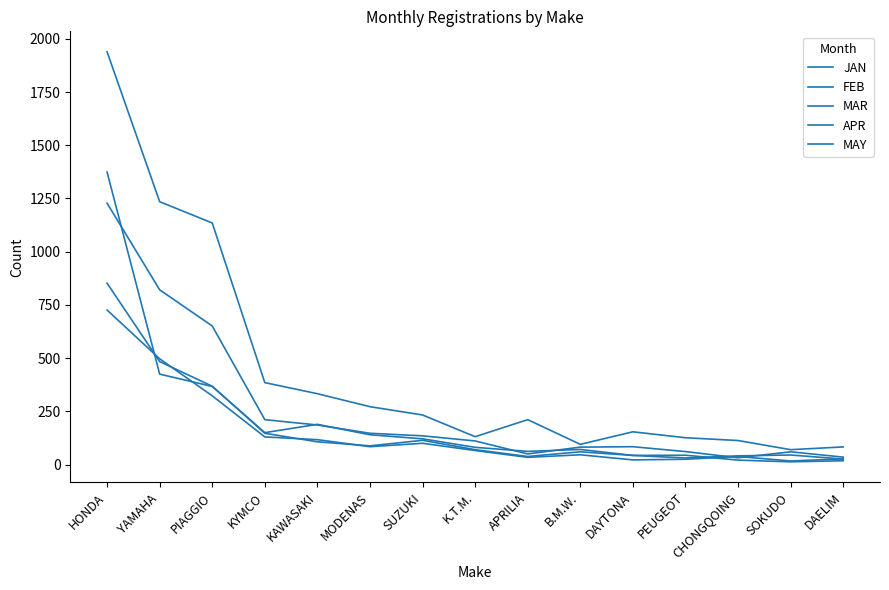

What is the lowest value of the JAN series?

13